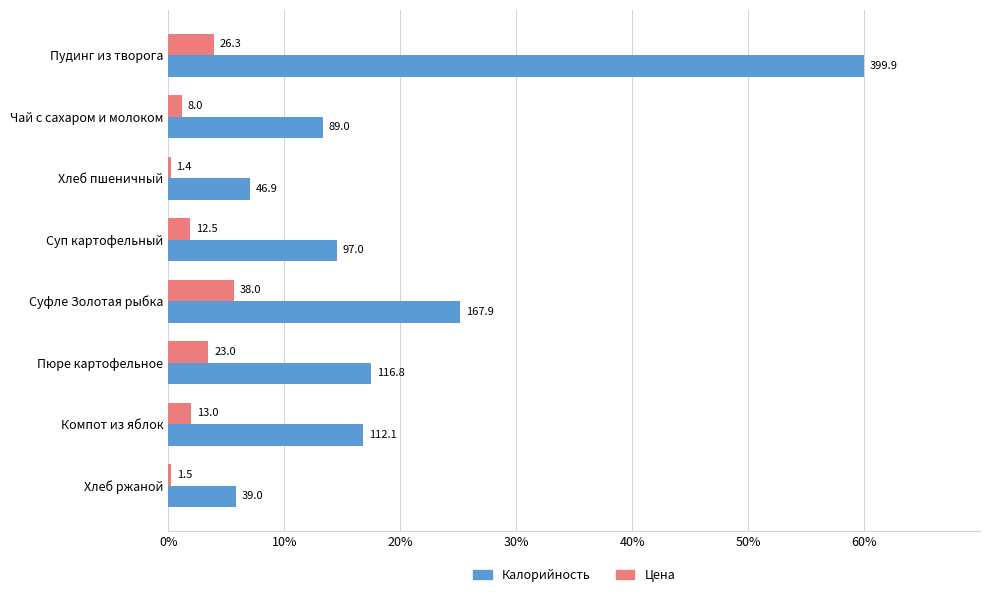

What is the difference between the second highest and second lowest values in the Цена series?

3.7